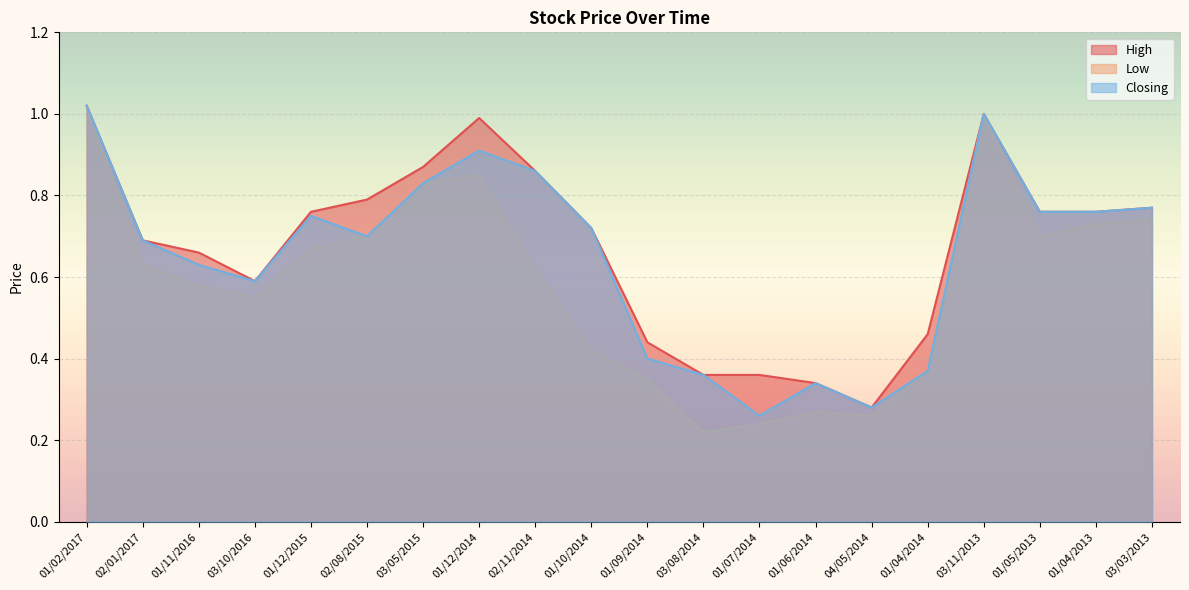

What is the label of the 13th point from the right?

01/12/2014